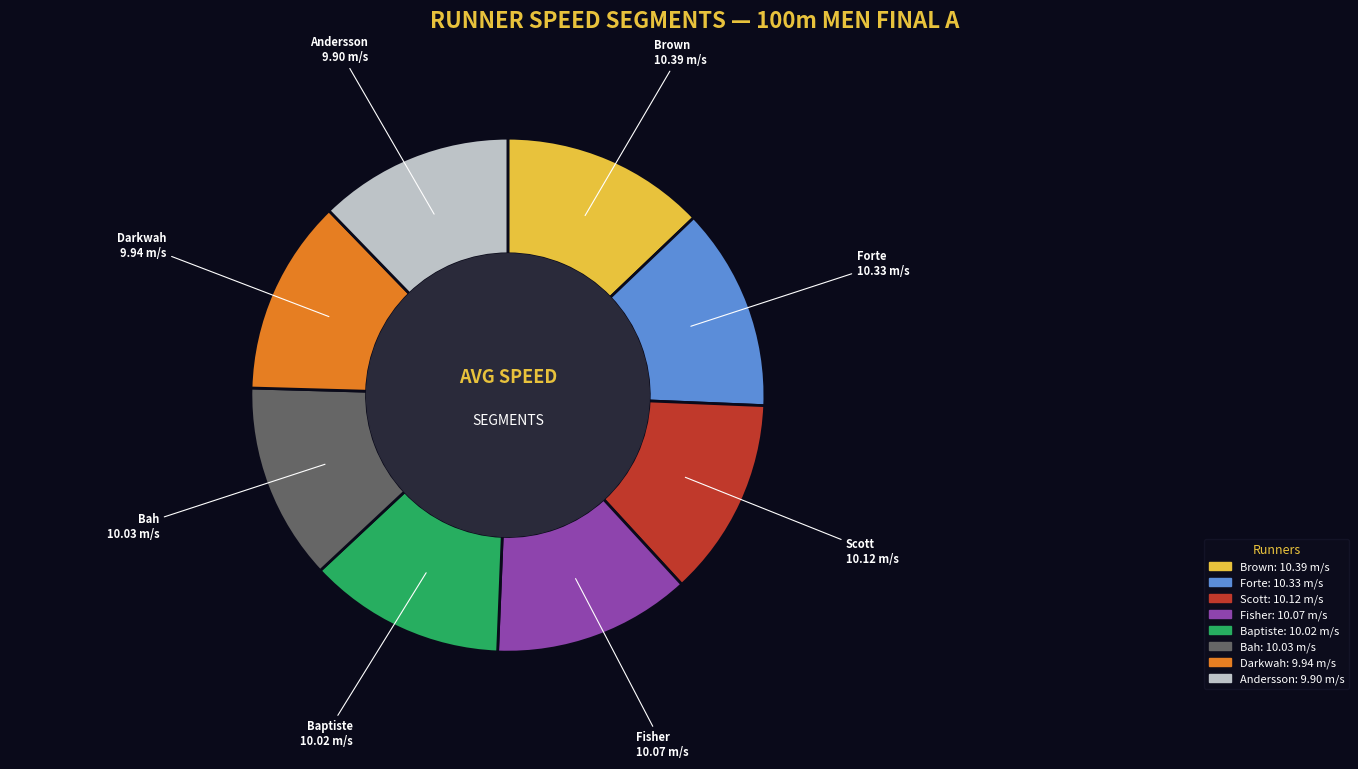

Does any single category account for the majority?

No